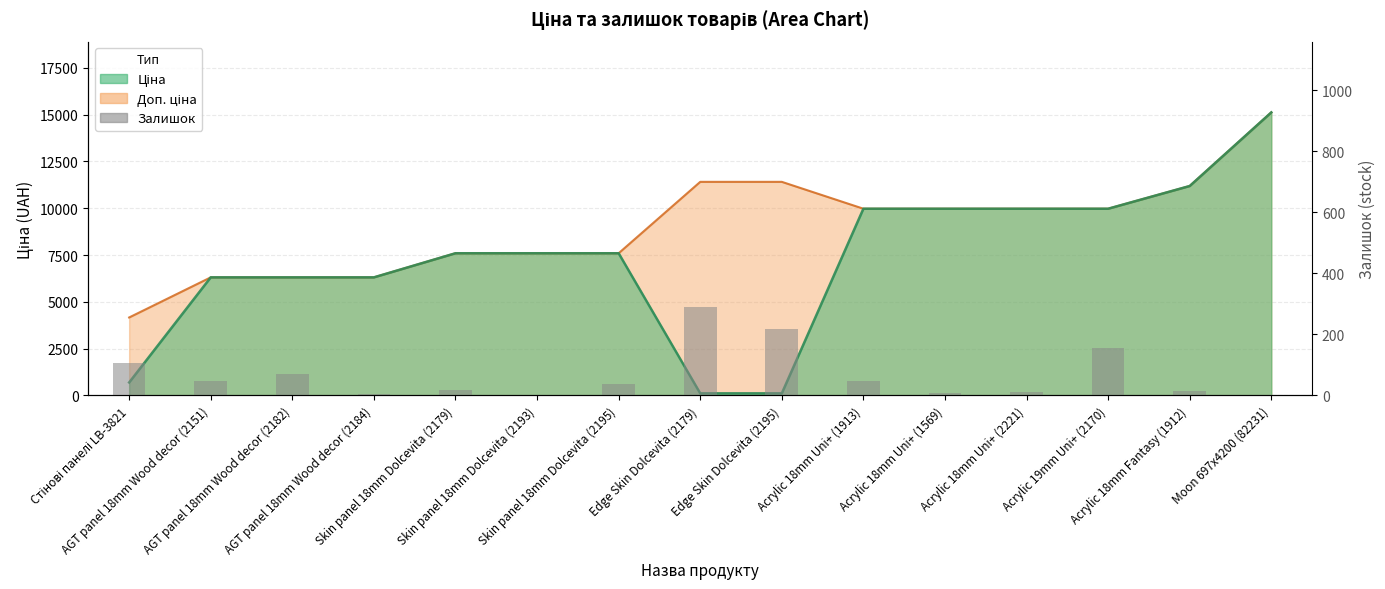

What is the value of the 2nd bar from the left?

46